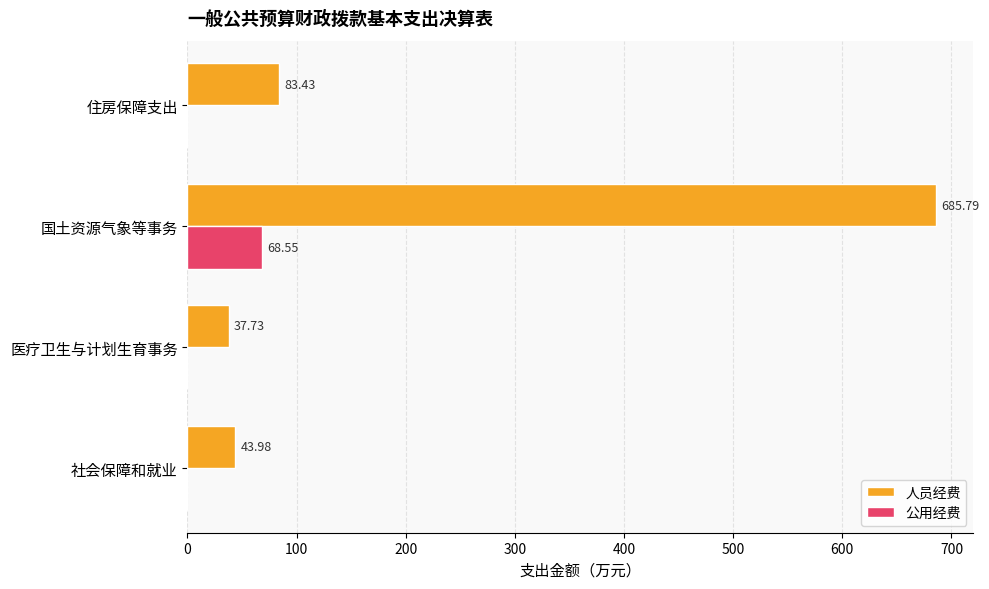

At which label is 人员经费 closest to 361?

住房保障支出